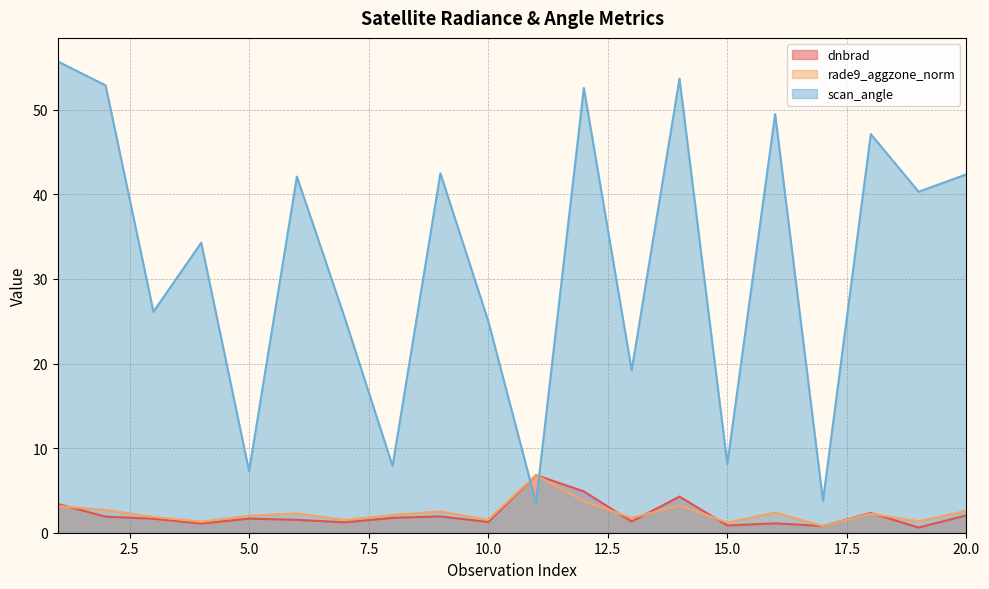

Which series changed the most between 4 and 10?

scan_angle